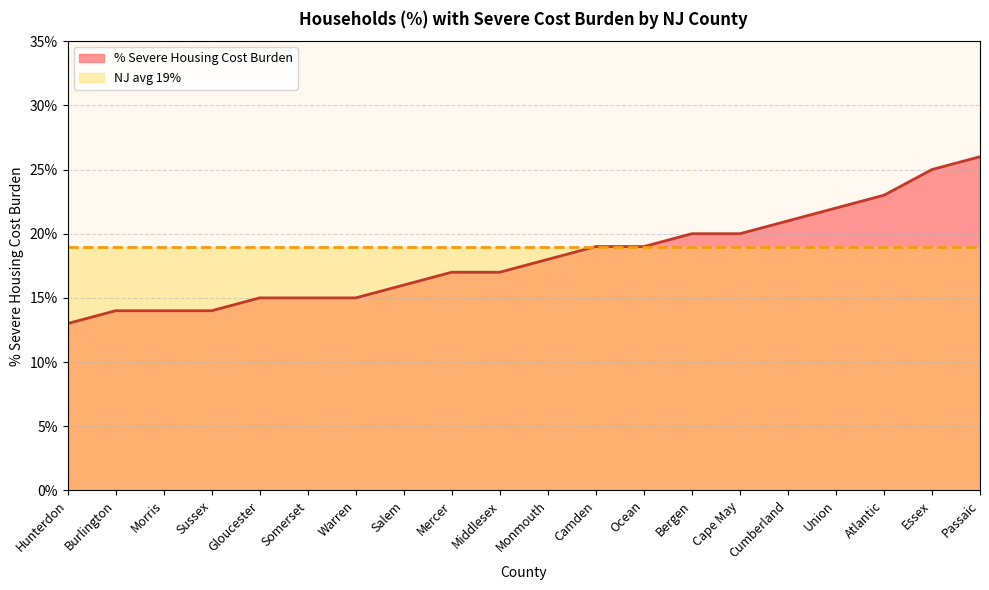

True or false: the data has more than 1 interior local peaks.

False